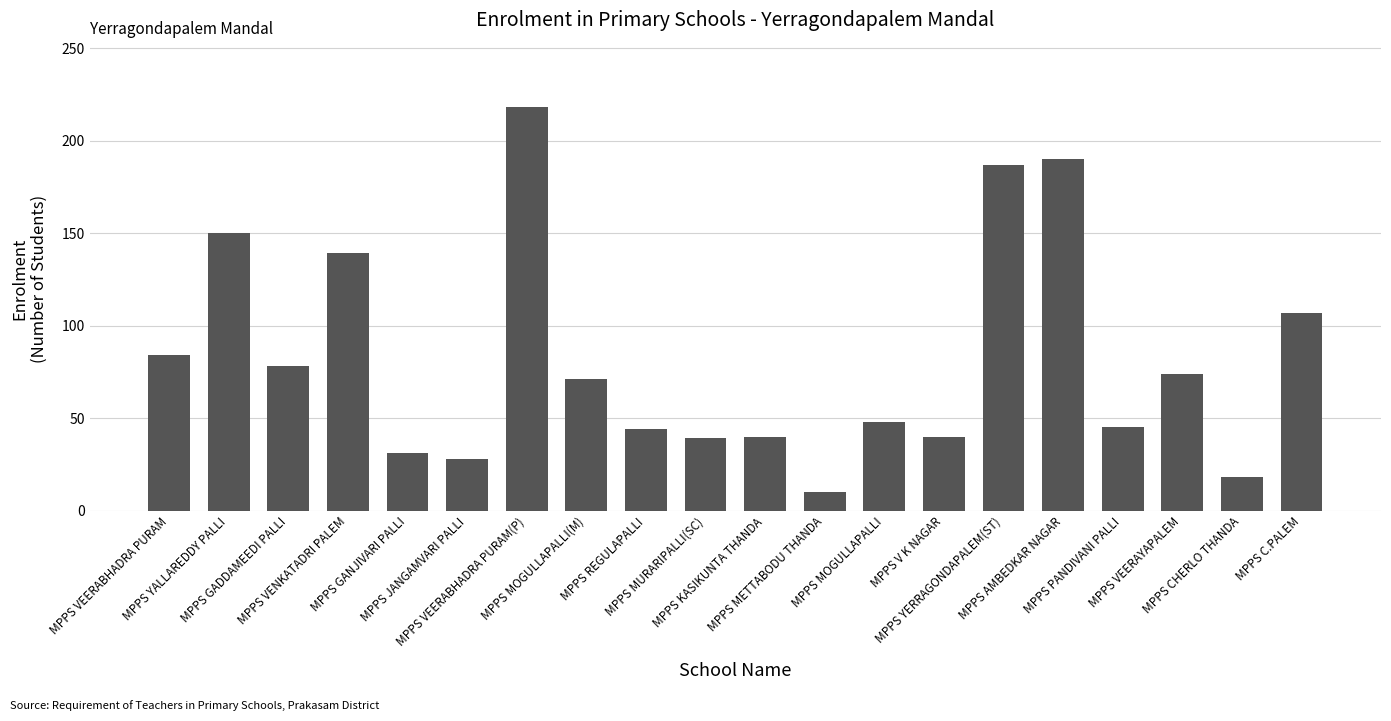

What is the label of the 20th bar from the right?

MPPS VEERABHADRA PURAM